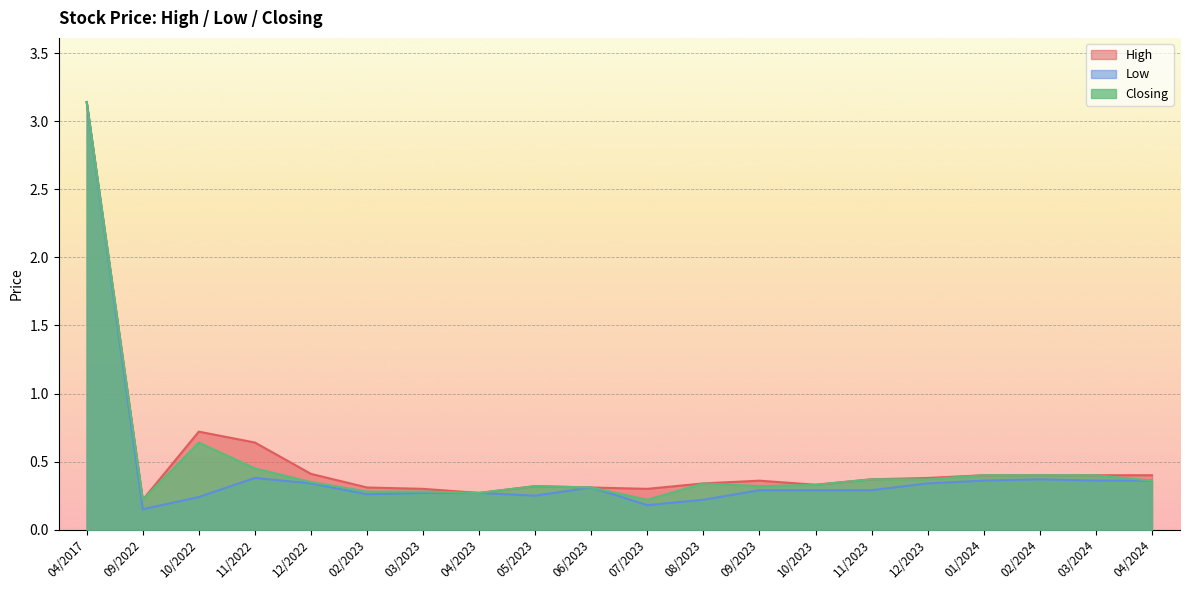

What position from the right is 03/2024?

2